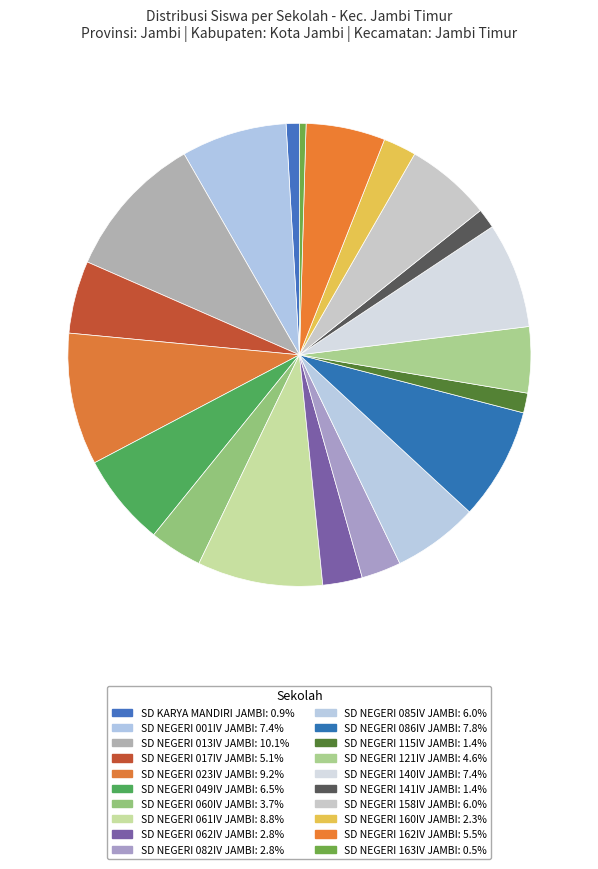

Count the number of slices in the pie.

20